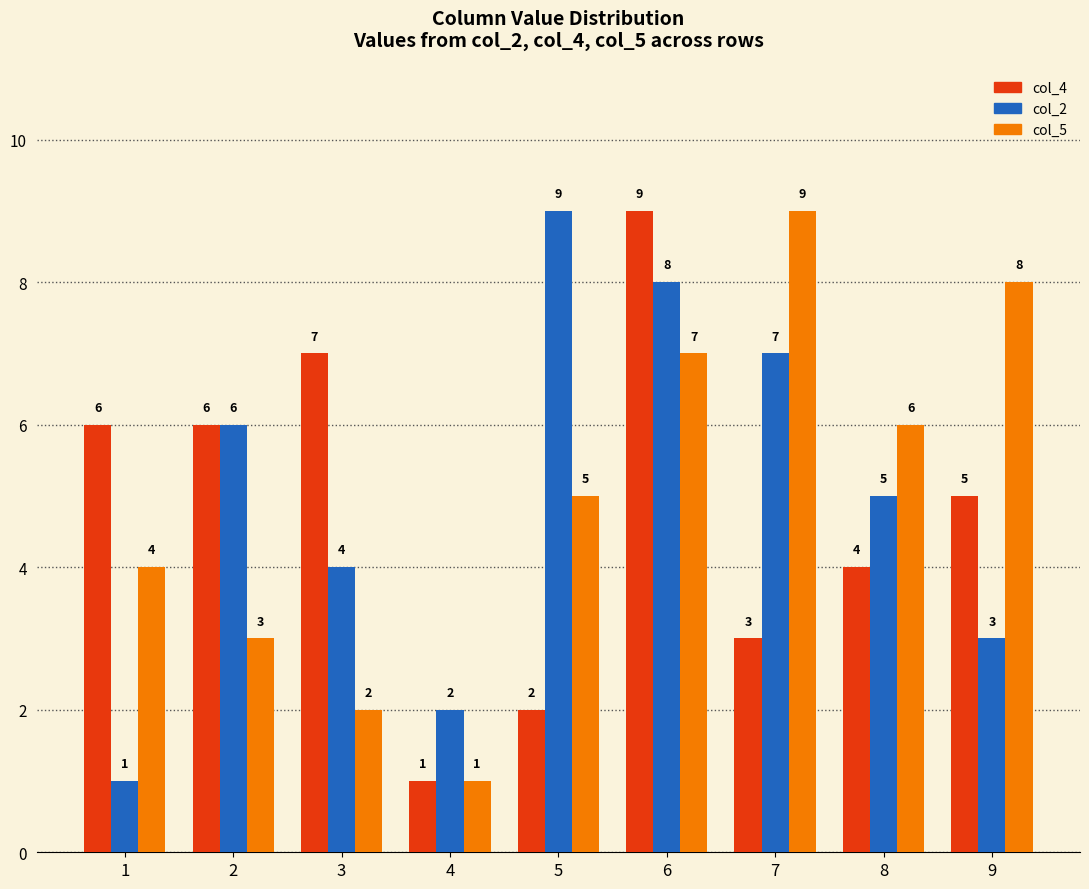

How many data points does each series have?

9